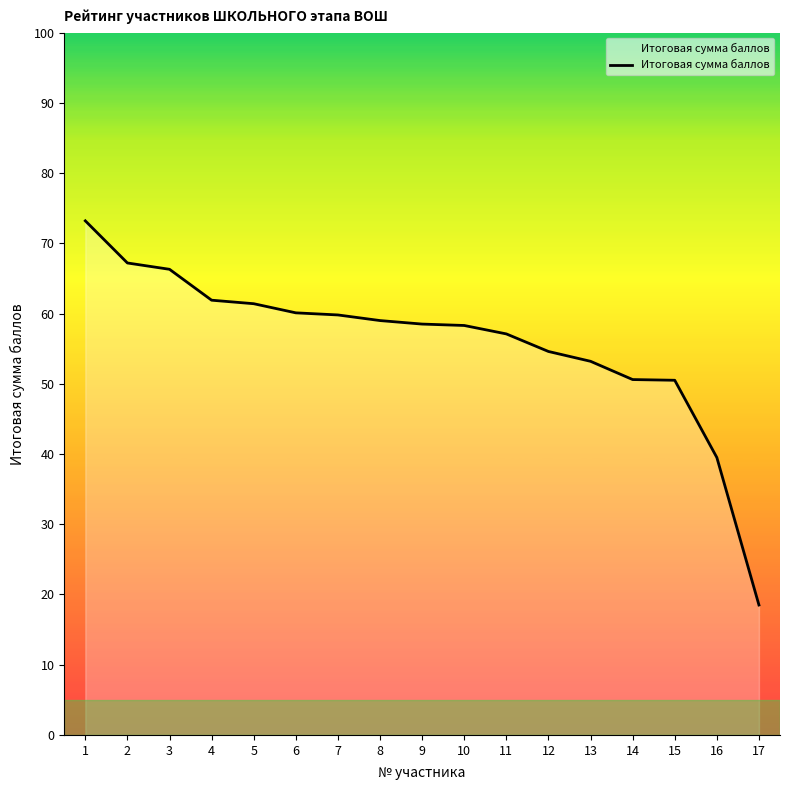

What is the difference between the values at 14 and 2?

16.6